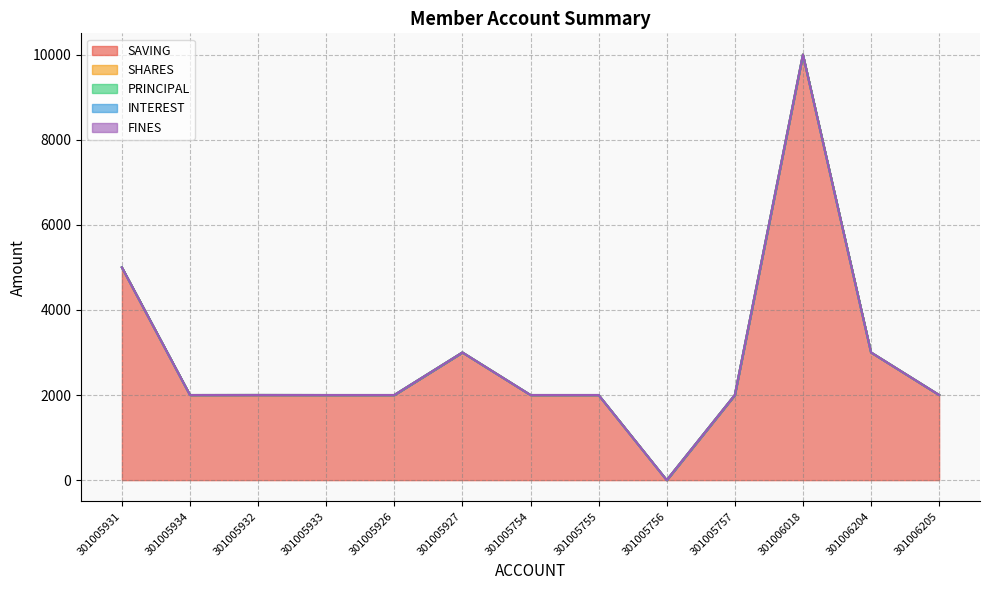

Rank the categories by SAVING value from lowest to highest.

301005756, 301005934, 301005932, 301005933, 301005926, 301005754, 301005755, 301005757, 301006205, 301005927, 301006204, 301005931, 301006018